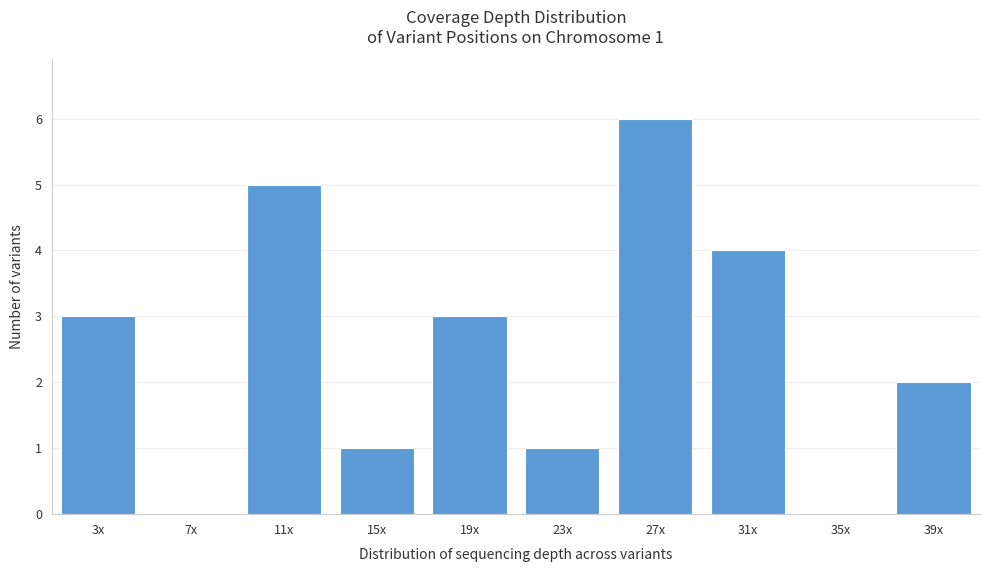

Reading right to left, list all the values displayed in this chart.

39x=2	35x=0	31x=4	27x=6	23x=1	19x=3	15x=1	11x=5	7x=0	3x=3